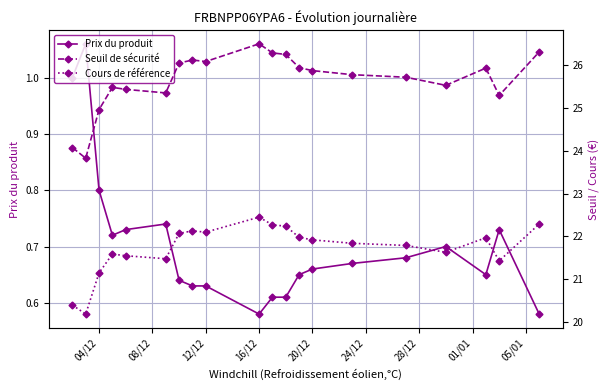

True or false: Seuil de sécurité has more than 0 points higher than both neighbors.

True